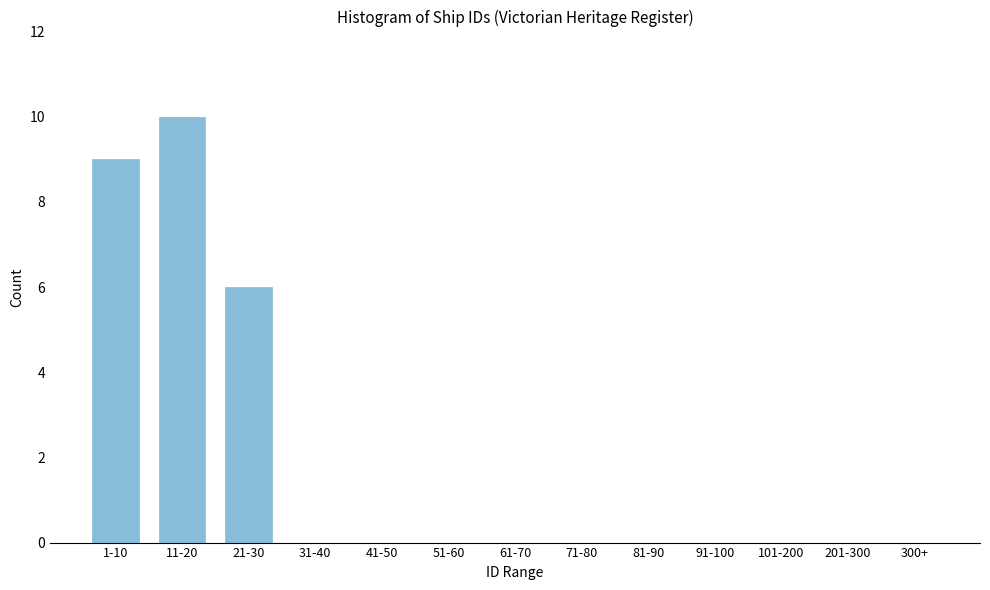

Reading left to right, list all the values displayed in this chart.

1-10=9	11-20=10	21-30=6	31-40=0	41-50=0	51-60=0	61-70=0	71-80=0	81-90=0	91-100=0	101-200=0	201-300=0	300+=0